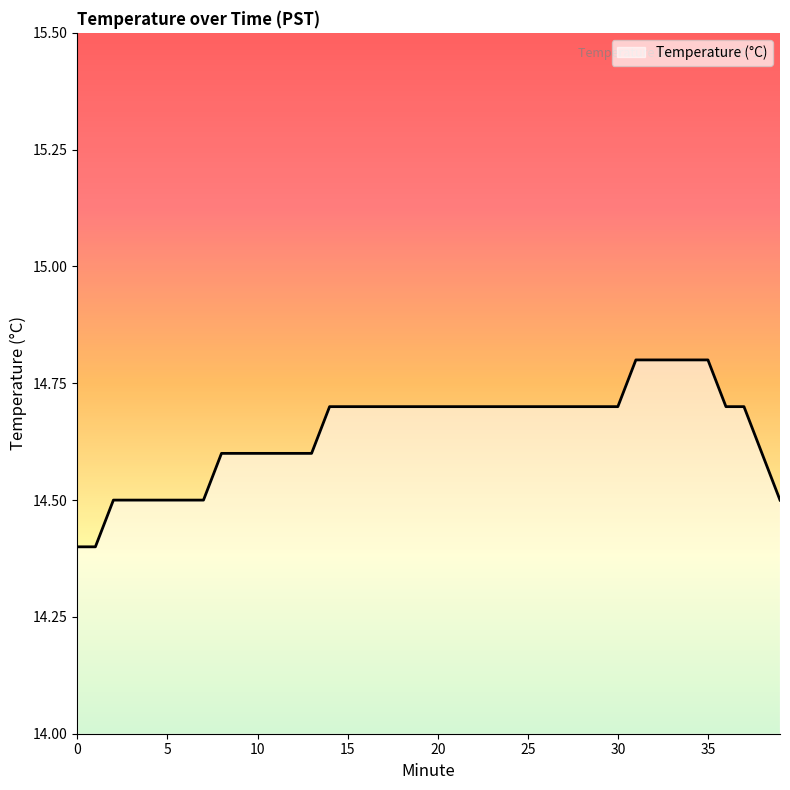

How many lines are shown in the chart?

1